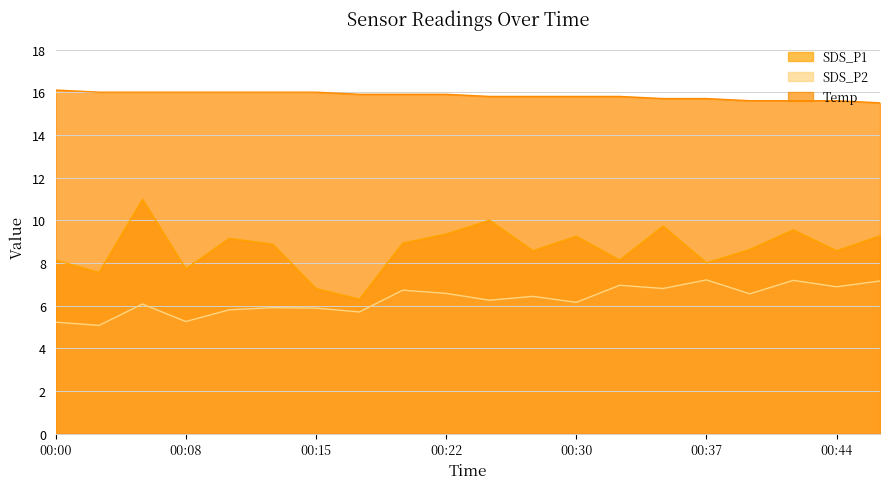

Where is SDS_P1 nearest to the value 8?

00:37